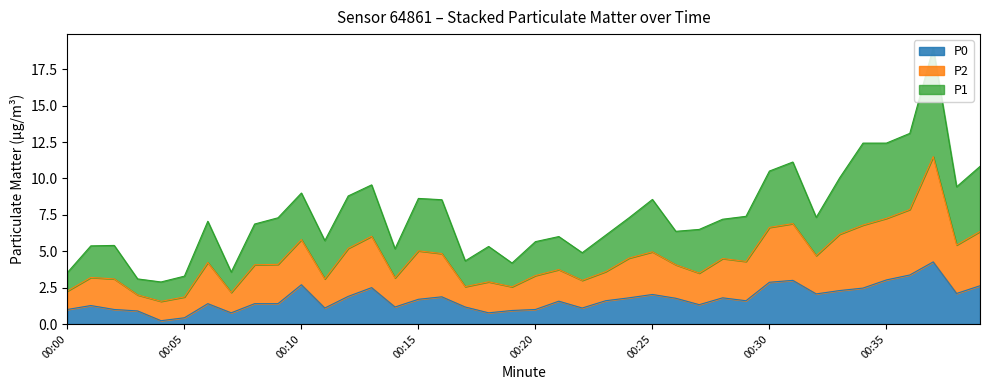

Which series changed the most between 00:04 and 00:18?

P1